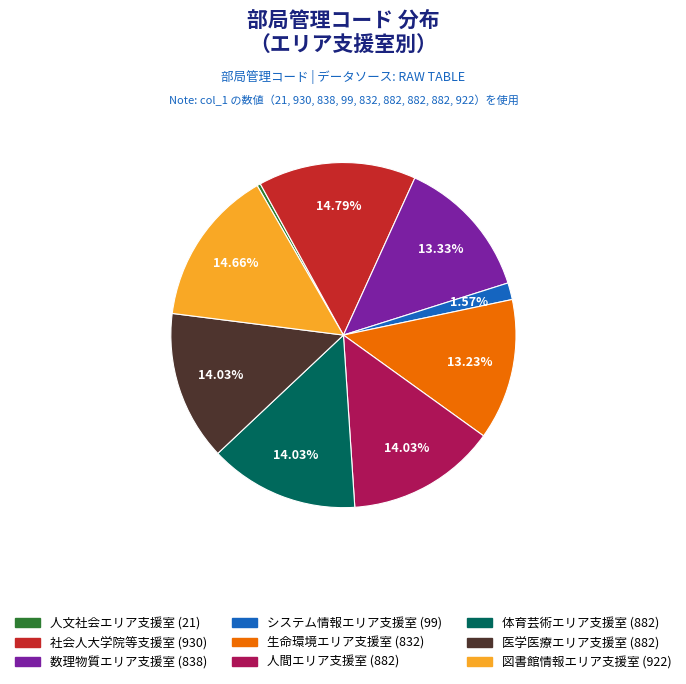

Which slice is the smallest?

人文社会エリア支援室